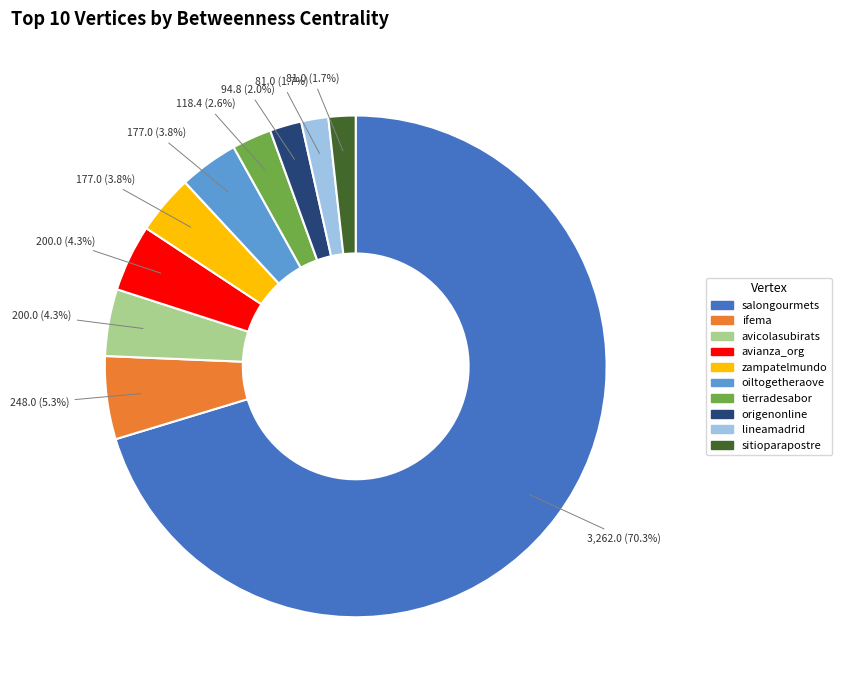

What is the ratio of the value at sitioparapostre to the value at avianza_org?

0.4